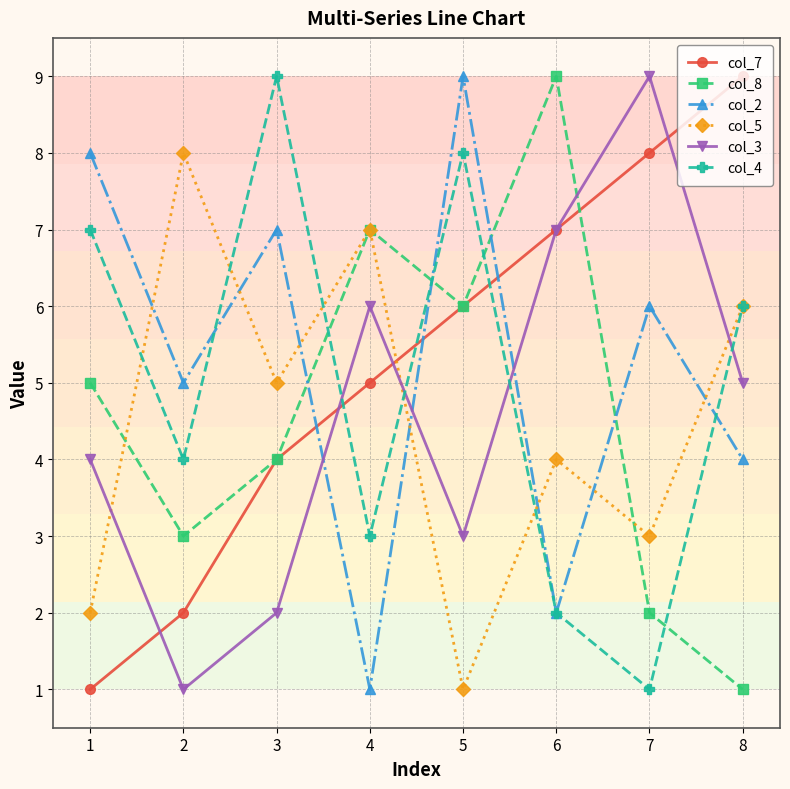

What is the sum of all col_4 values?

40